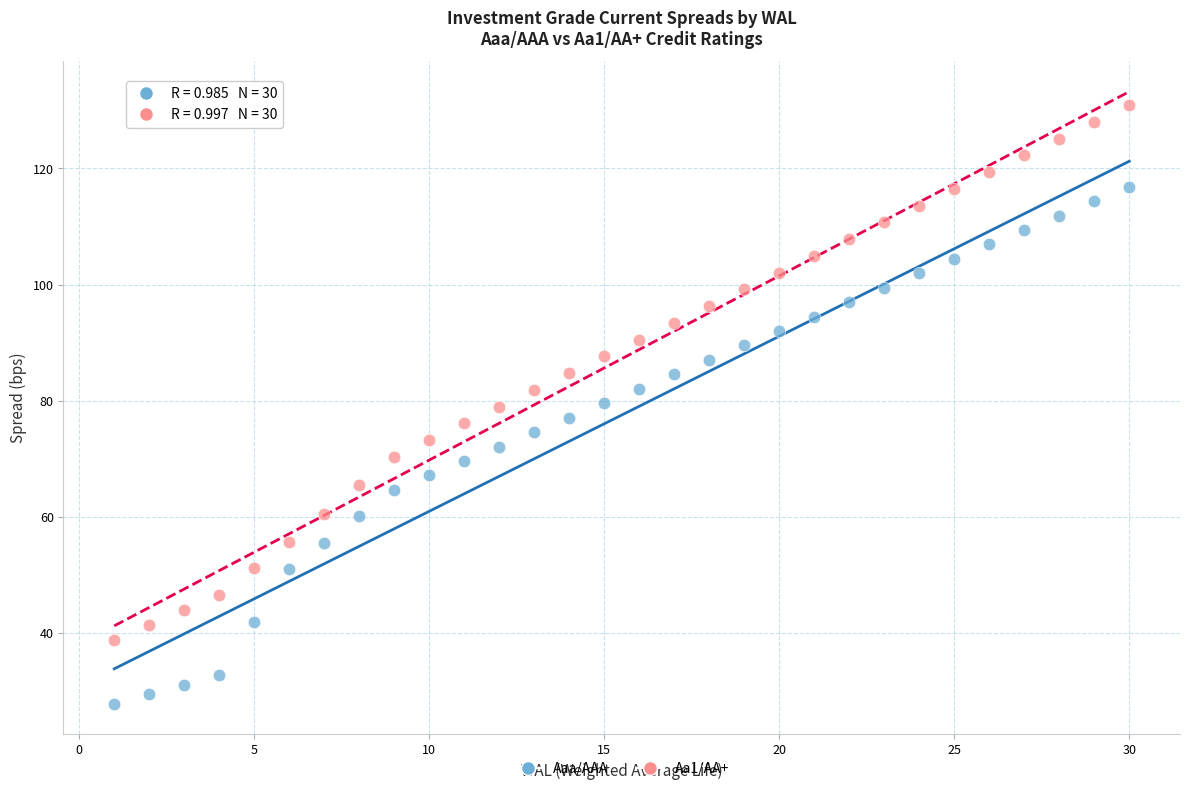

What is the X range (max minus min) for the scatter plot?

29.0